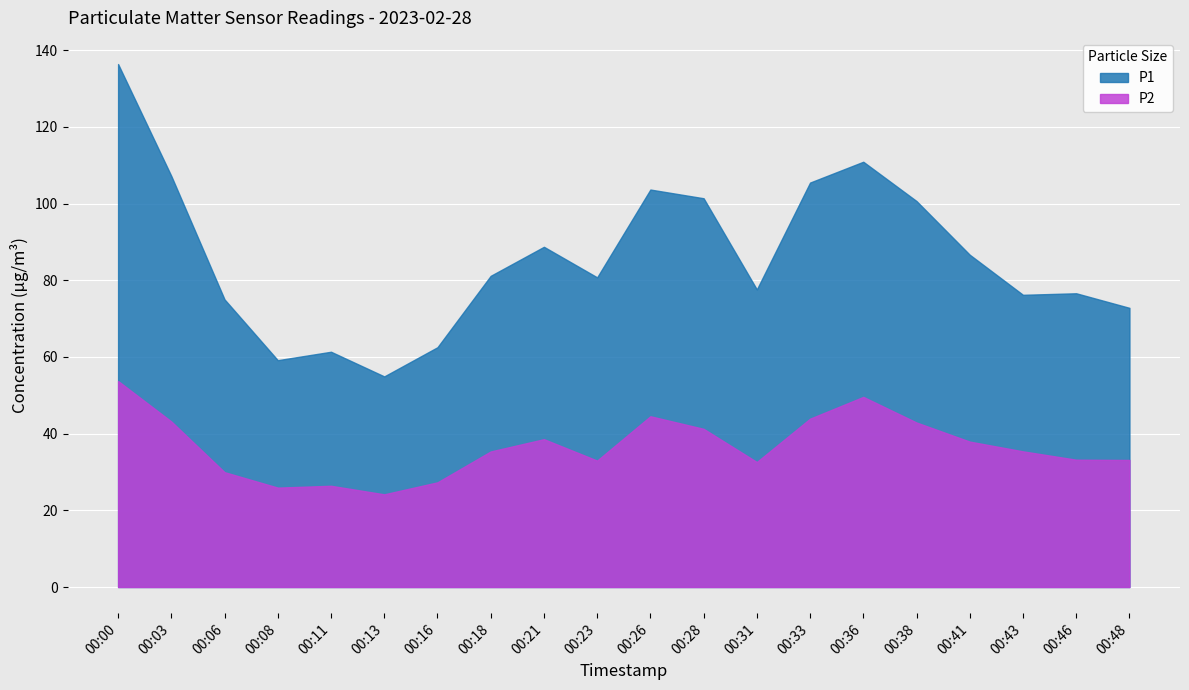

The P1 series shows 45.9 at 00:38. True or false?

False